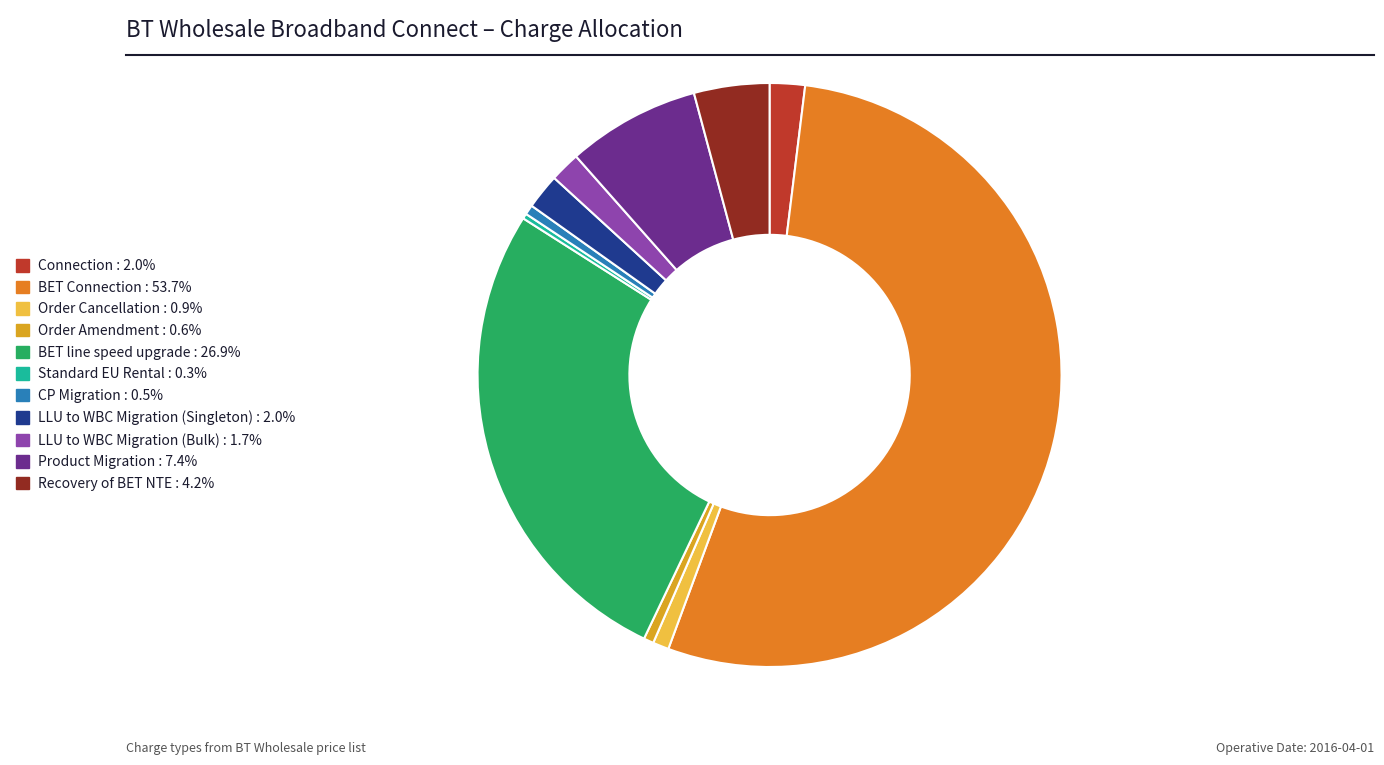

Do Standard EU Rental and Recovery of BET NTE together represent more than half of the pie?

No